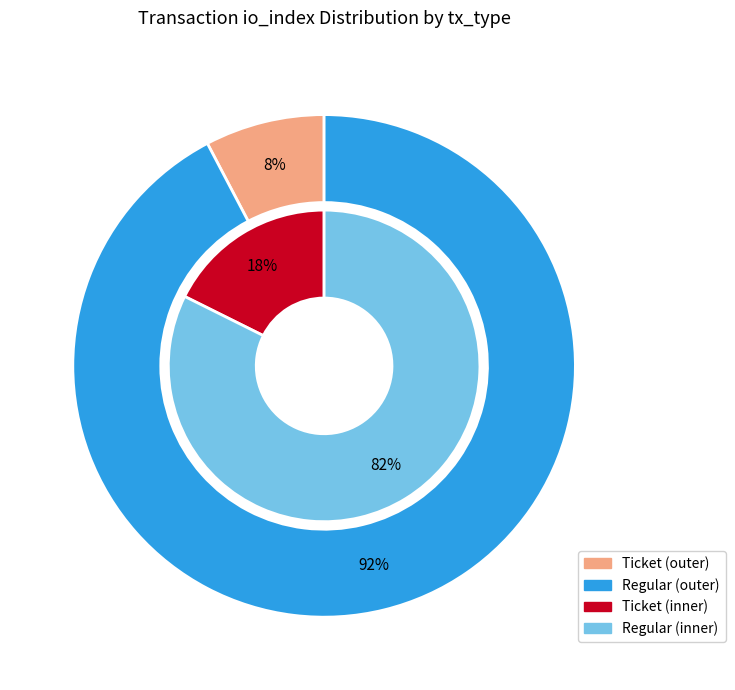

How many slices are in this pie chart?

2